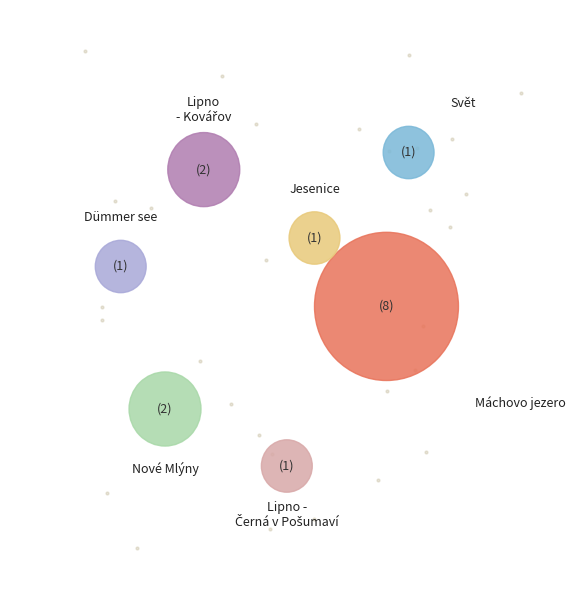

To the nearest percent, what is the average slice percentage?

14%